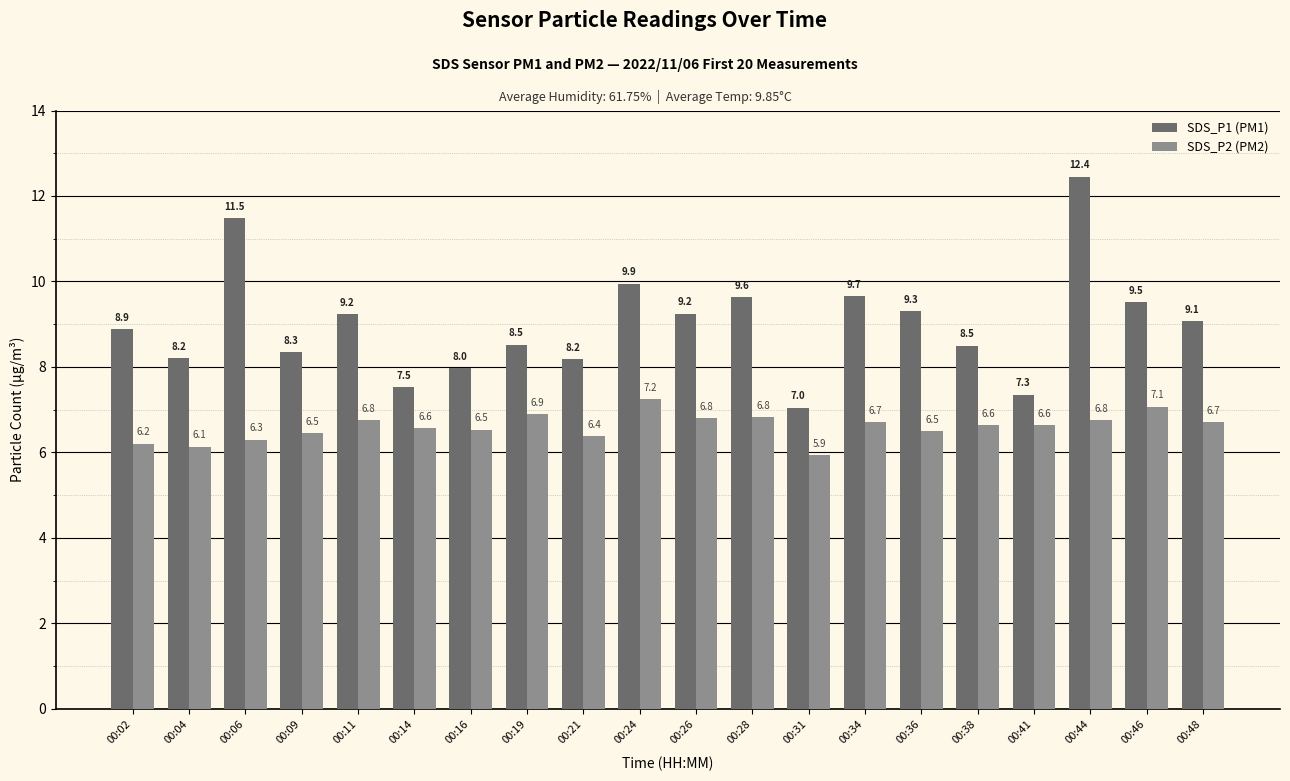

What is the sum of all SDS_P1 (PM1) values?

180.1